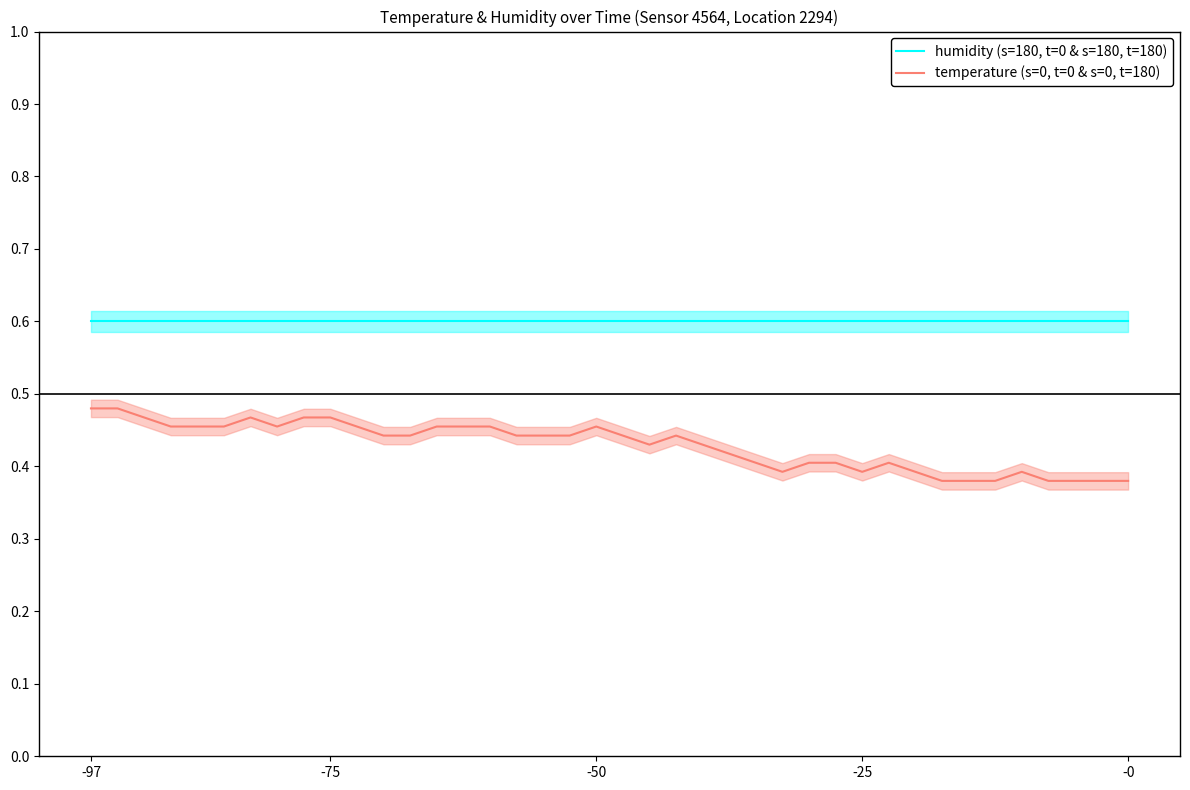

True or false: humidity (s=180, t=0 & s=180, t=180) and temperature (s=0, t=0 & s=0, t=180) cross at least once.

False